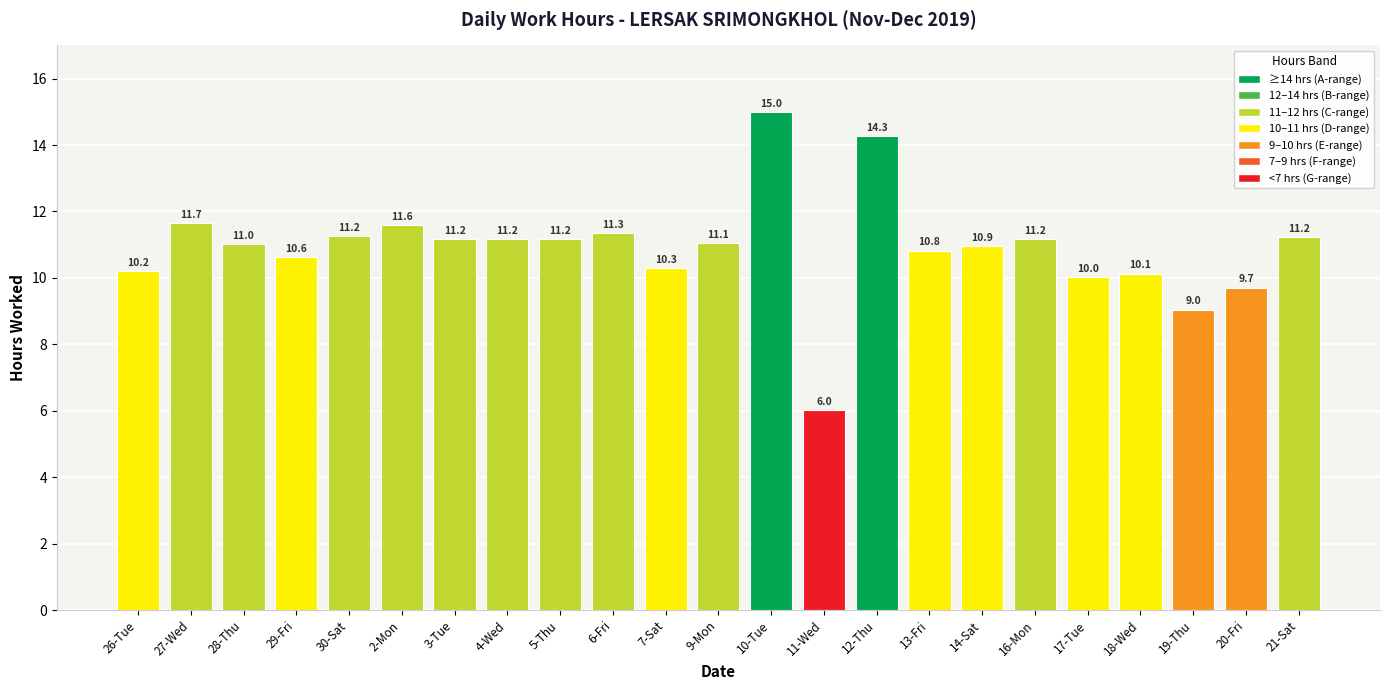

True or false: the data shows 15.0 at 10-Tue.

True